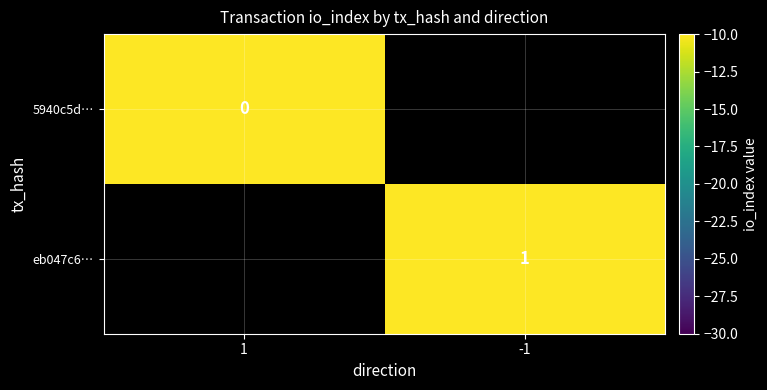

Which category has the lowest value across all series?

1